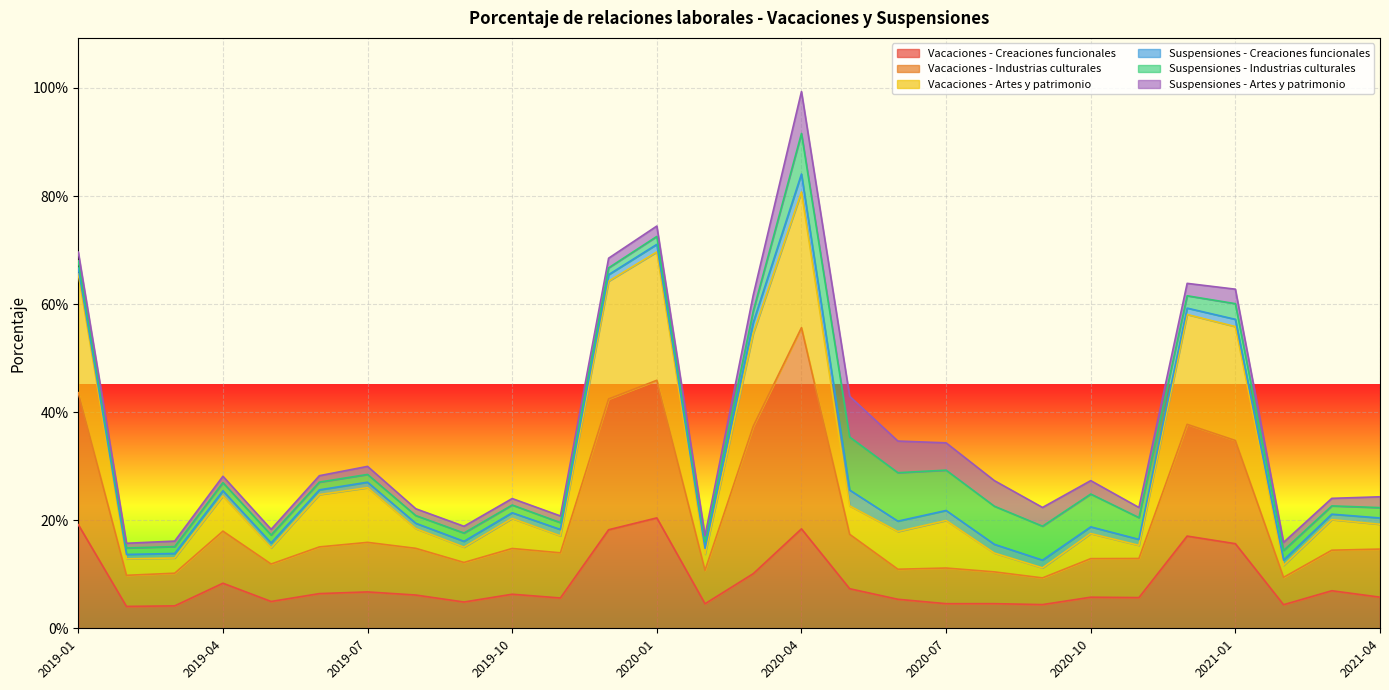

What is the label of the 14th point from the right?

2020-03